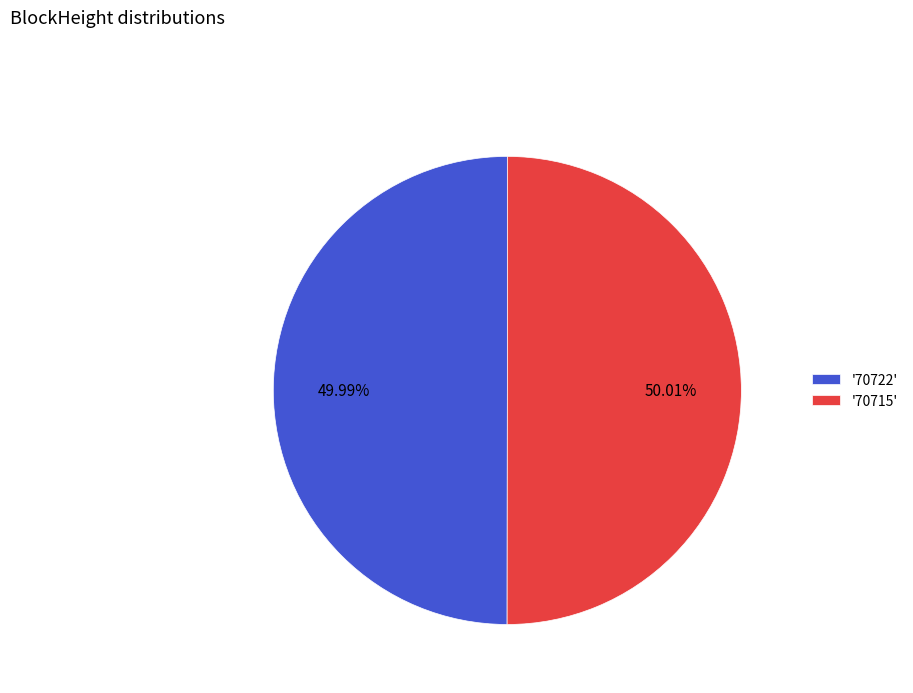

Does any single category account for the majority?

Yes